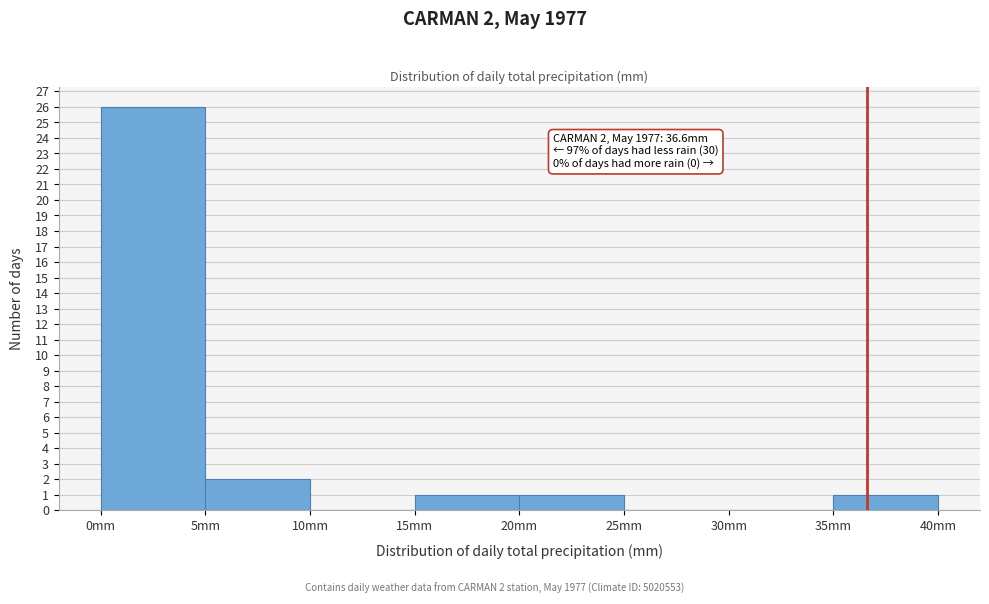

Which range on the x-axis has the tallest bar?

0 to 5